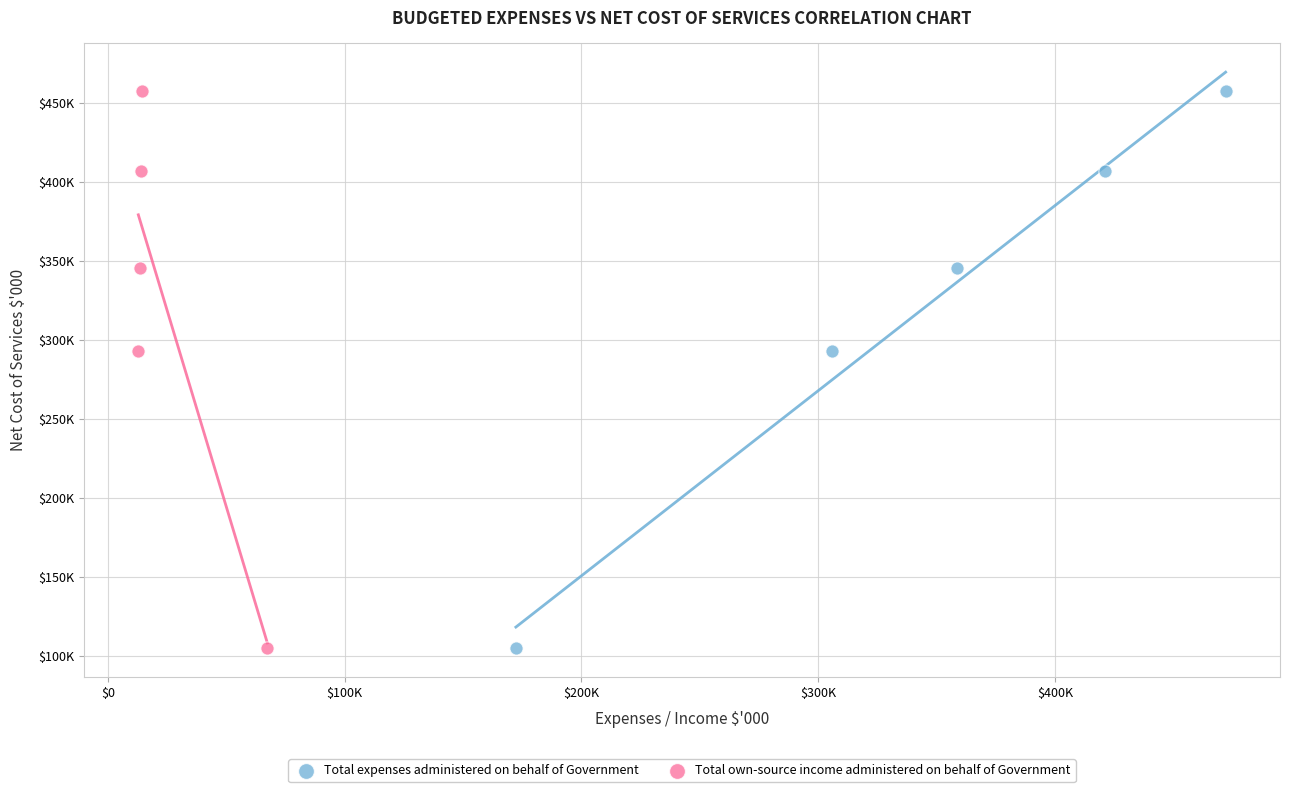

What are all the series names shown in the legend?

Total expenses administered on behalf of Government, Total own-source income administered on behalf of Government